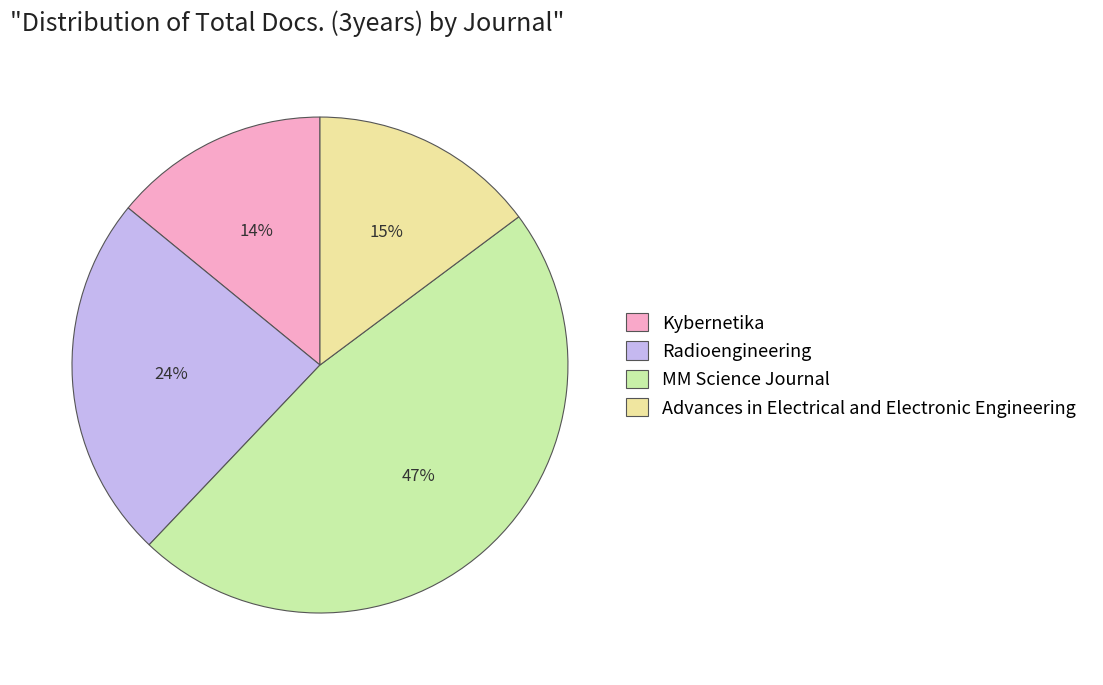

To the nearest percent, what percentage of the pie is Kybernetika?

14%